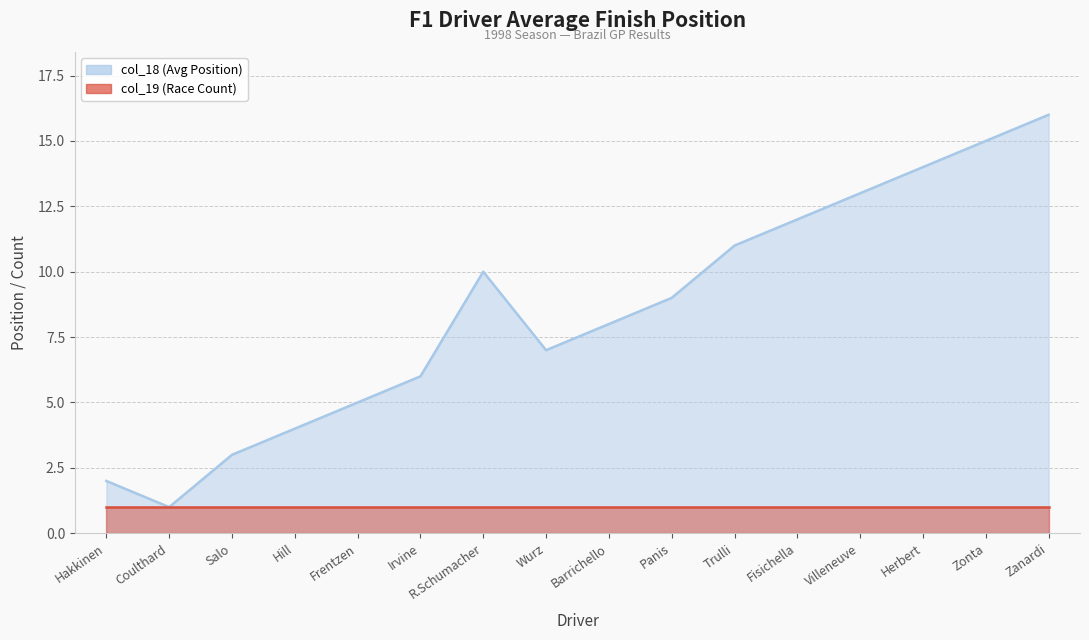

What is the maximum value shown in the chart?

16